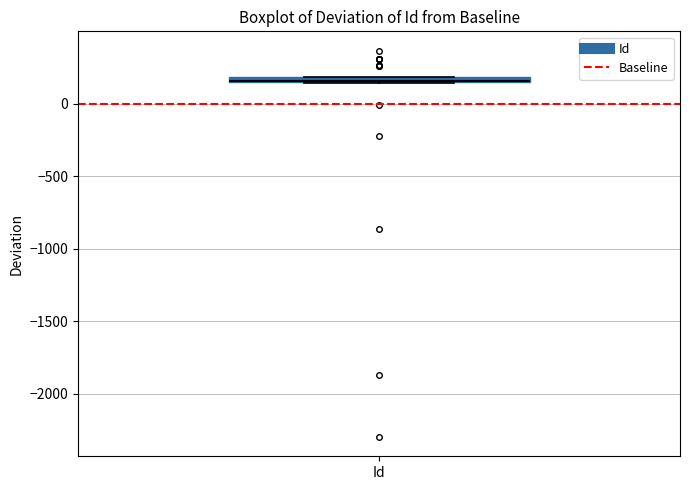

Where is the upper edge of the box for Id on the y-axis? The values are not printed on the chart, so give them approximately, as read against the axis.

200